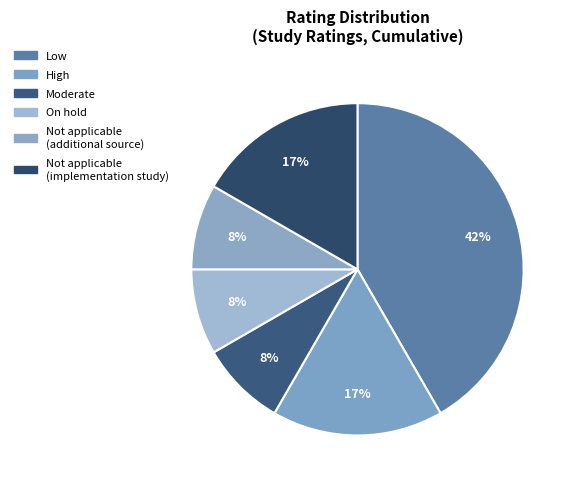

Which category has the smallest portion of the pie?

Moderate